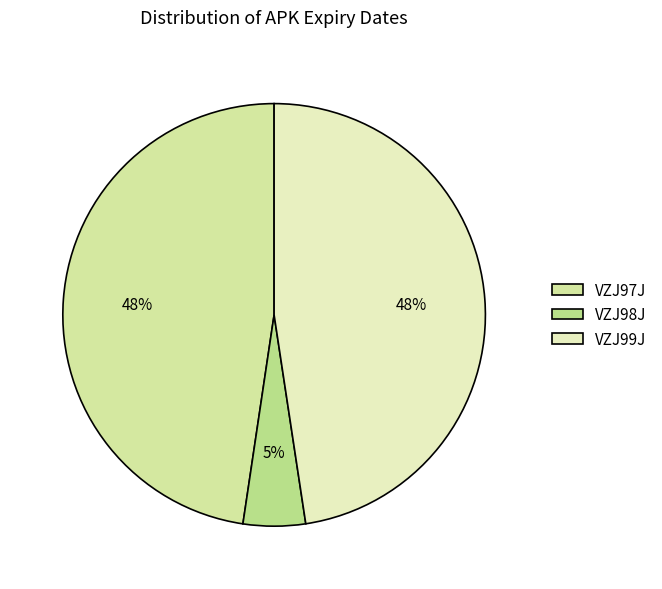

To the nearest percent, what percentage of the pie is VZJ97J?

48%